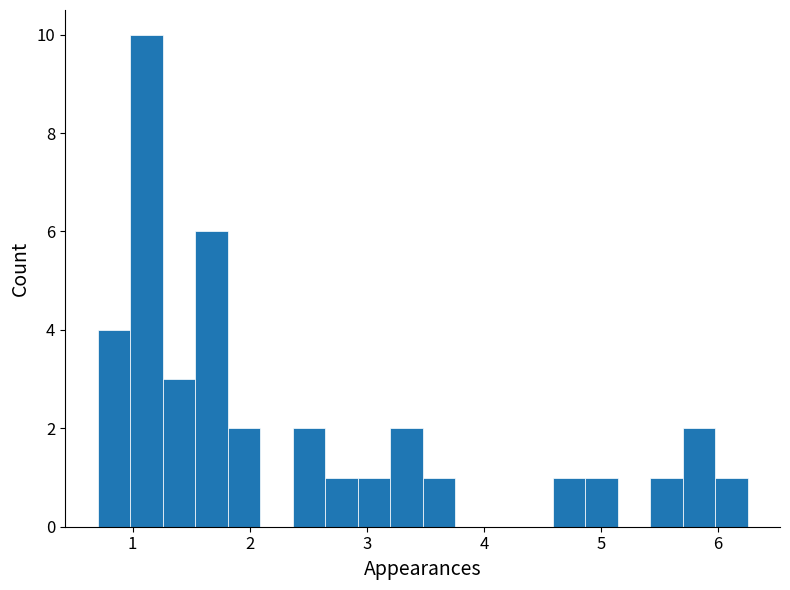

Around what value on the x-axis is the tallest bar? Give the approximate position of its centre, as read against the axis.

1.1